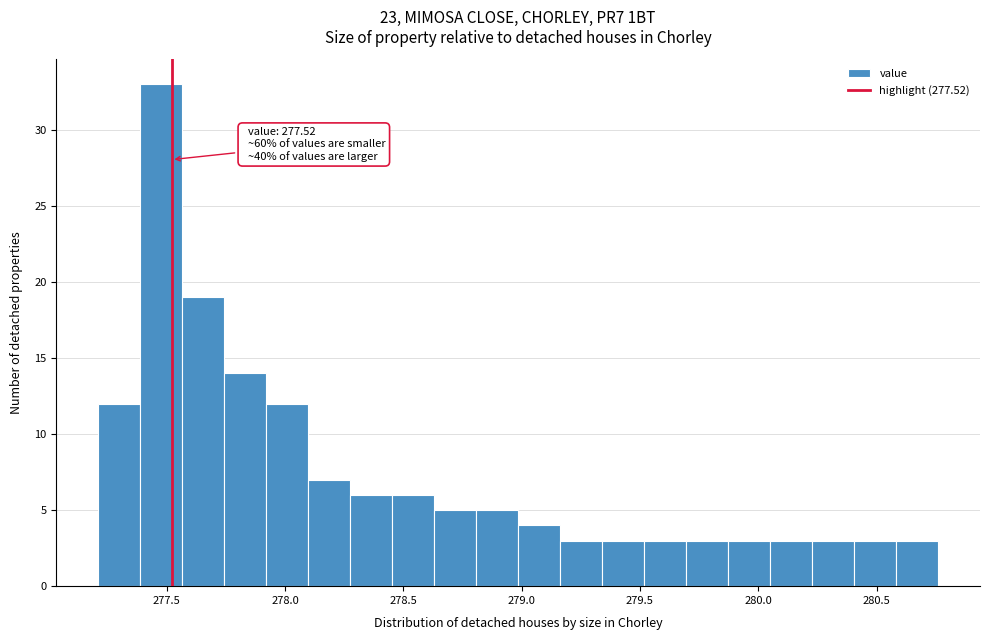

Around what value on the x-axis is the tallest bar? Give the approximate position of its centre, as read against the axis.

277.50